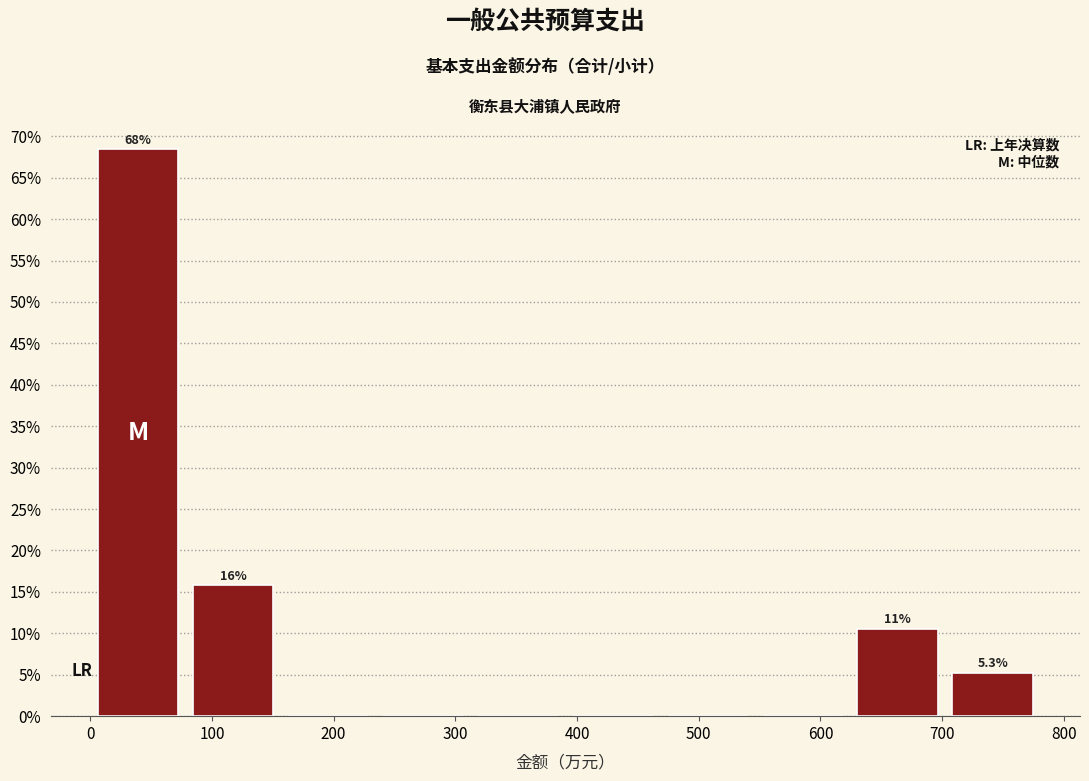

Which range on the x-axis has the tallest bar?

0 to 80